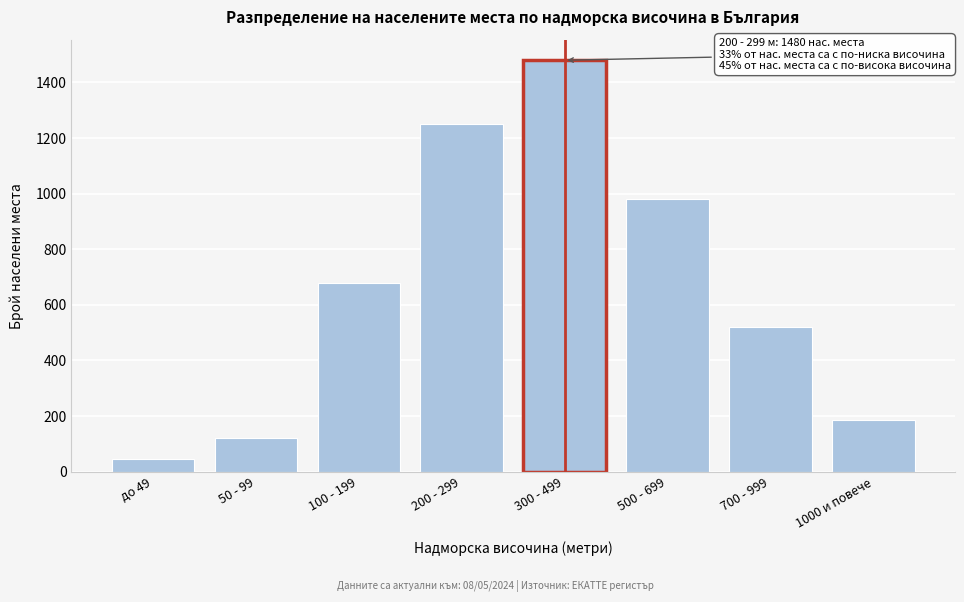

Reading left to right, what are all the values shown in this chart?

до 49=45	50 - 99=120	100 - 199=680	200 - 299=1250	300 - 499=1480	500 - 699=980	700 - 999=520	1000 и повече=184